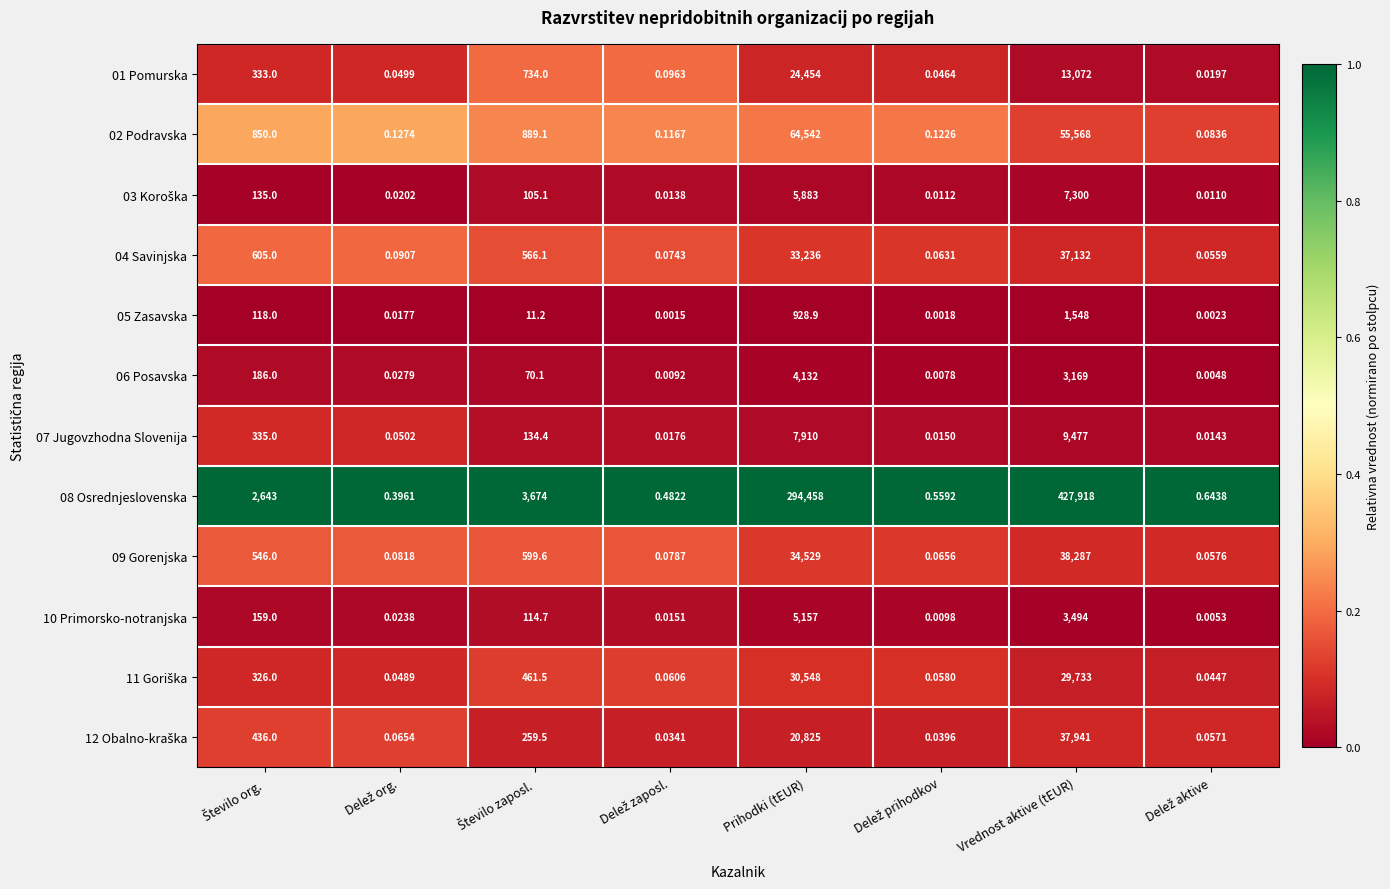

At which category is the sum across all series the highest?

Vrednost aktive (tEUR)